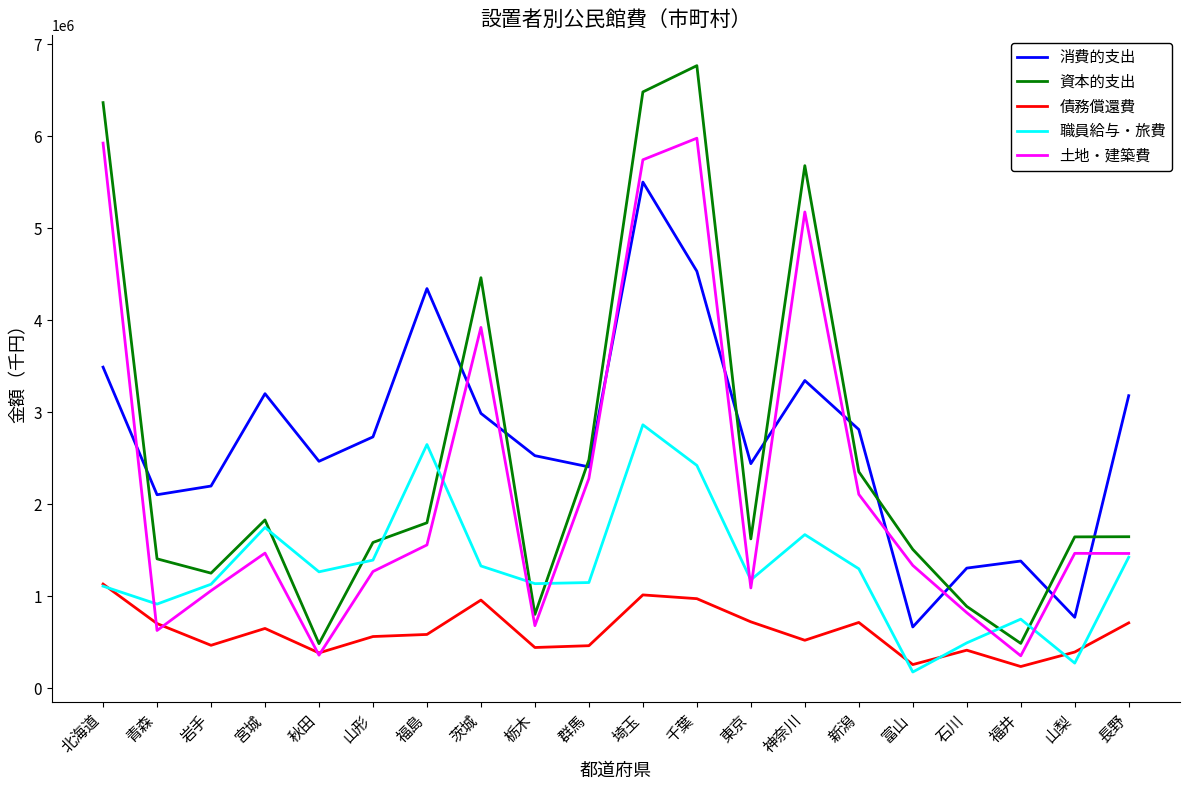

Which series changed the most between 青森 and 神奈川?

土地・建築費